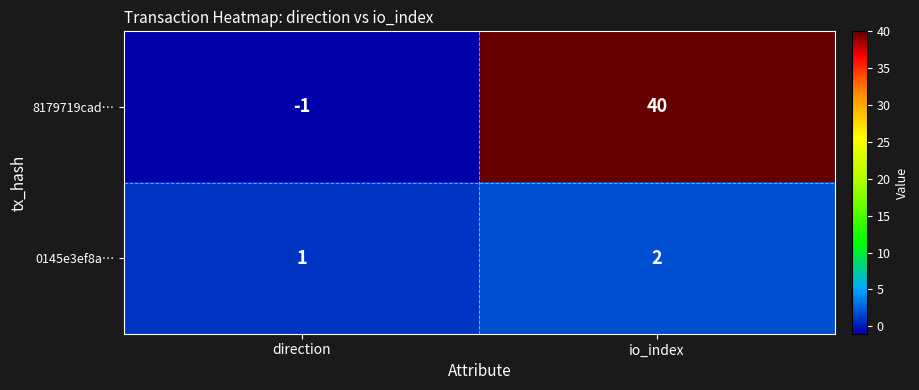

What is the difference between the highest and lowest values at direction?

2